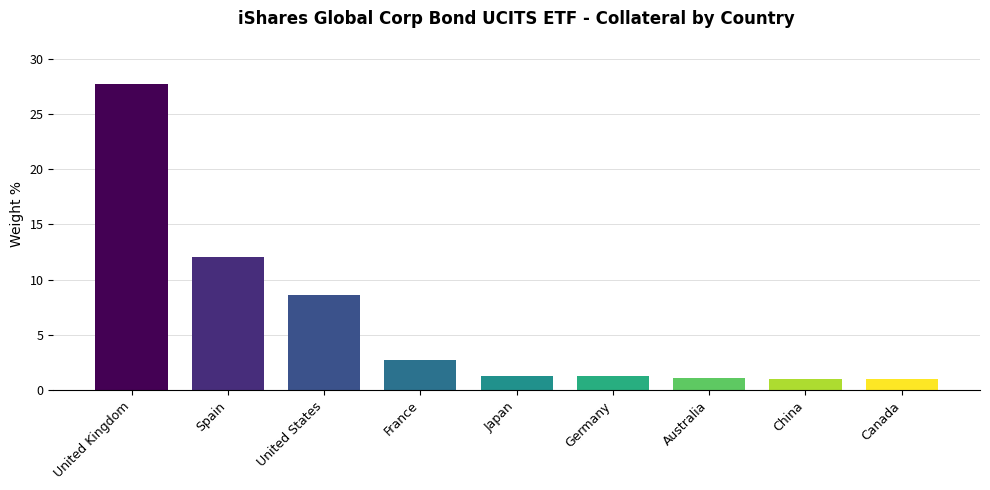

True or false: the data shows 1.2 at Germany.

True